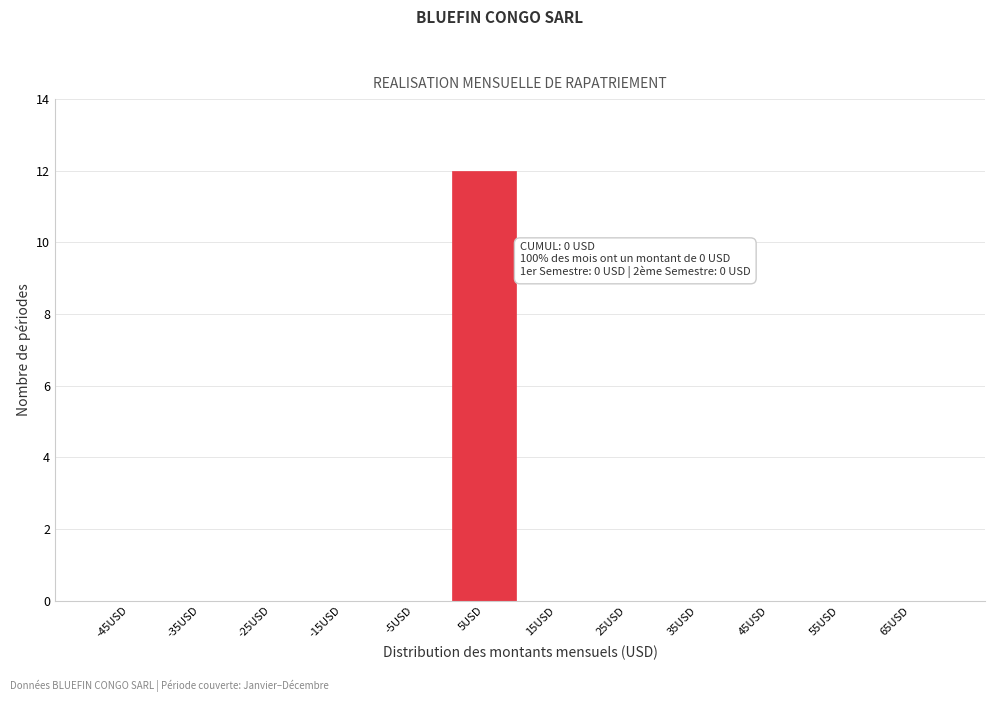

Which range on the x-axis has the tallest bar?

0 to 10